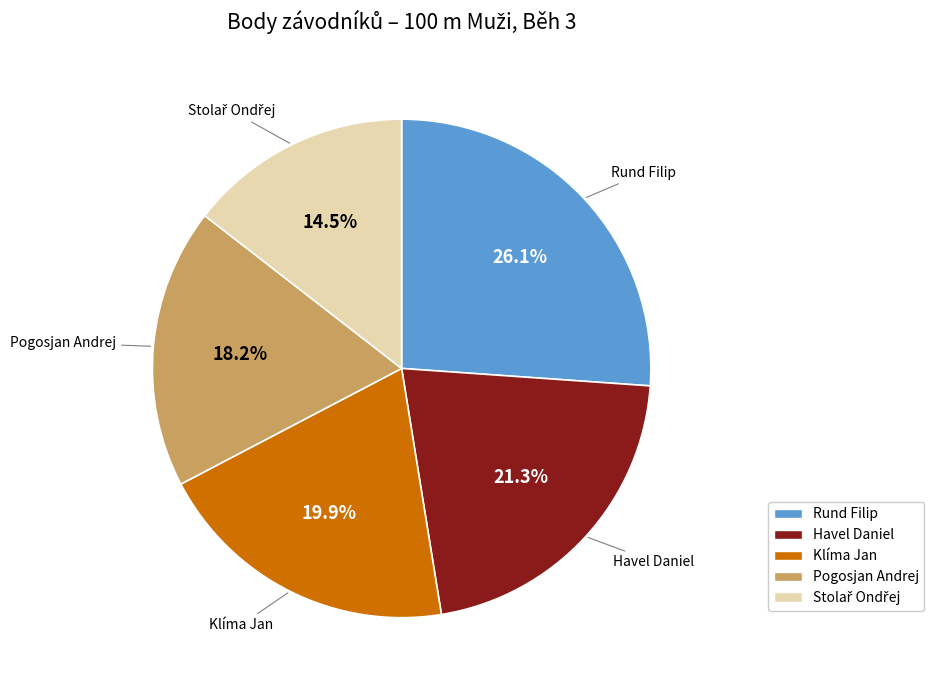

Is Rund Filip the majority of the pie?

No